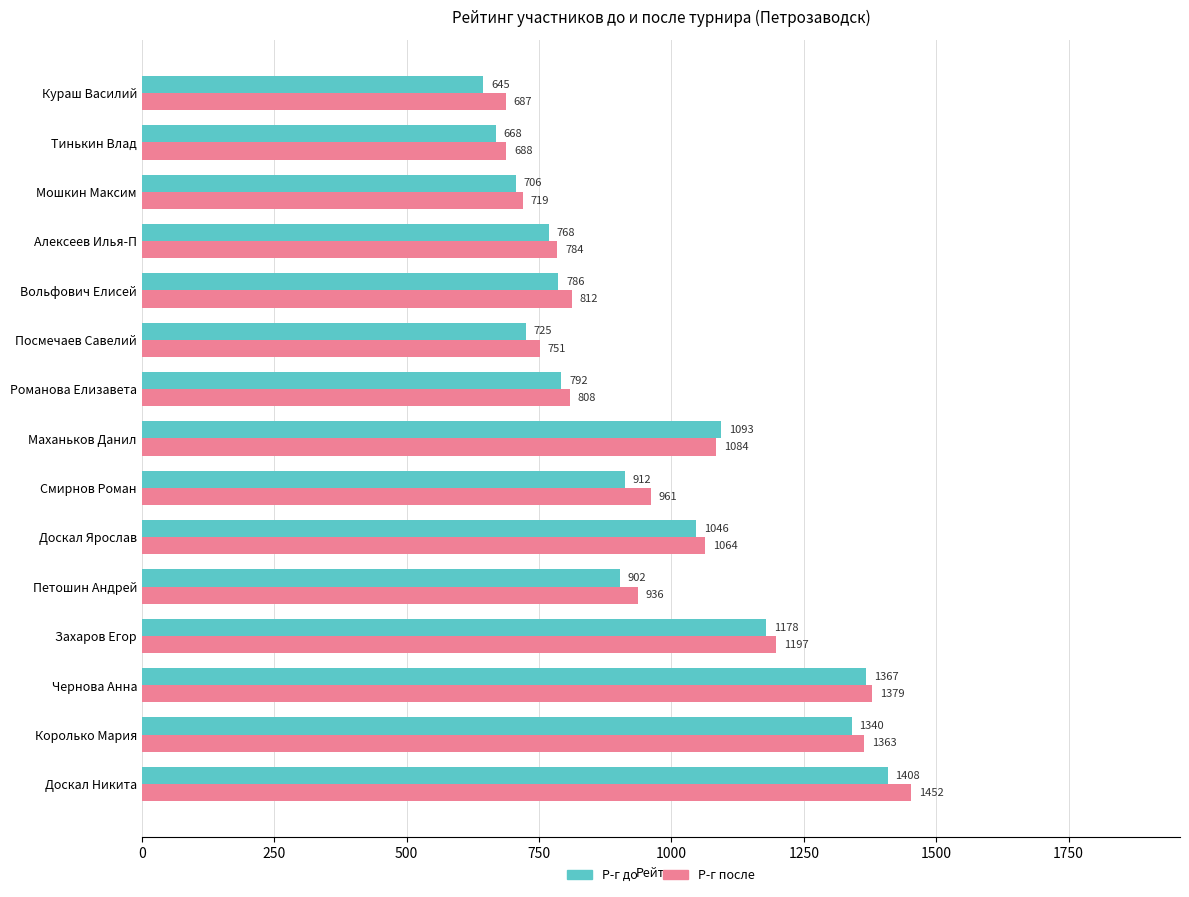

What are all the series names shown in the legend?

Р-г до, Р-г после